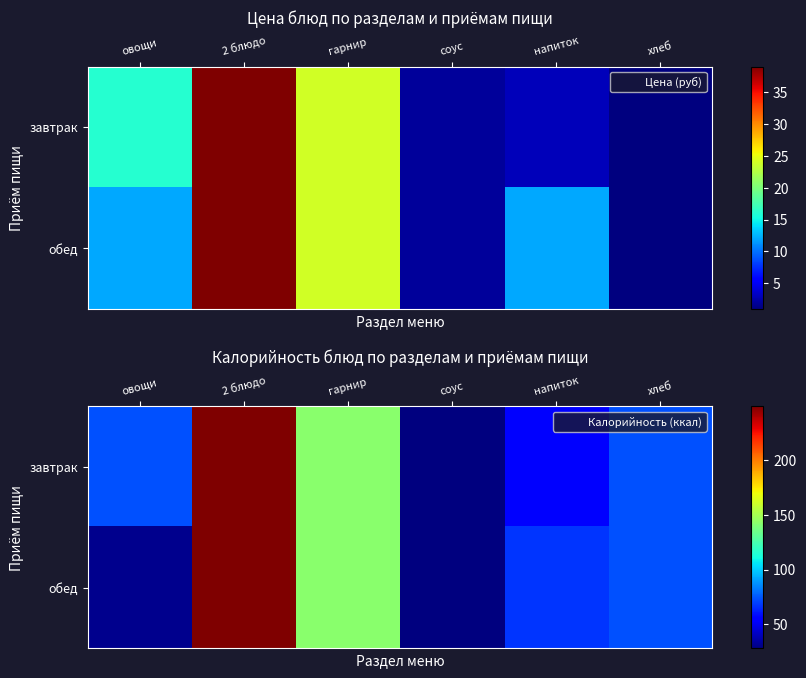

At which category is the sum across all series the highest?

2 блюдо